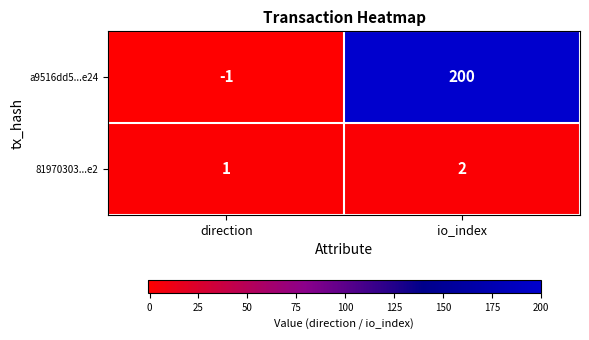

Is the value of a9516dd5...e24 at direction greater than the value of 81970303...e2 at direction?

No